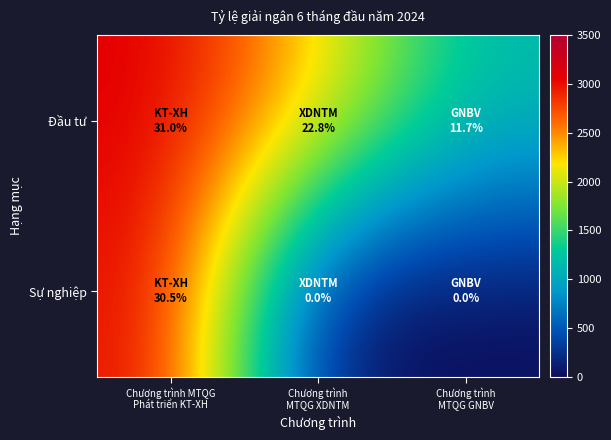

Which series has the largest range (max minus min)?

Sự nghiệp